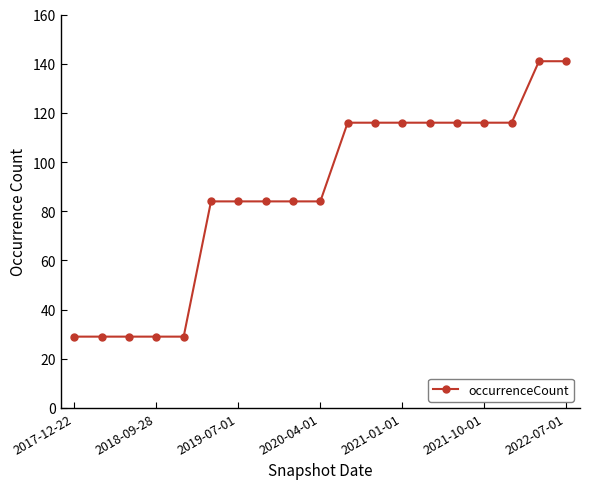

How many values are between 29 and 116?

17